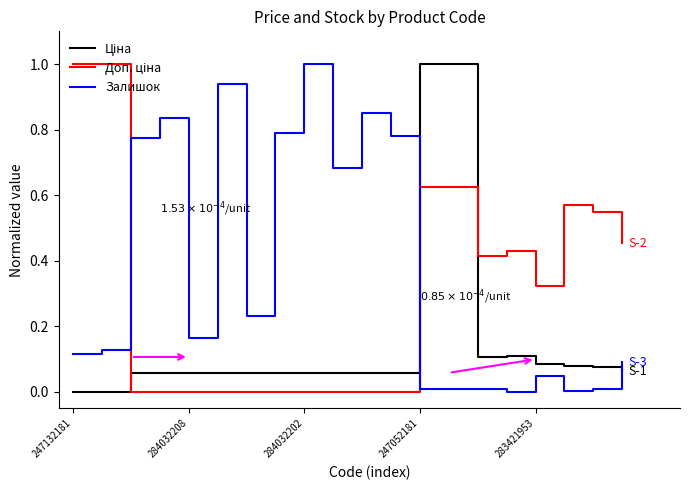

What is the sum of all Залишок values?

7.5